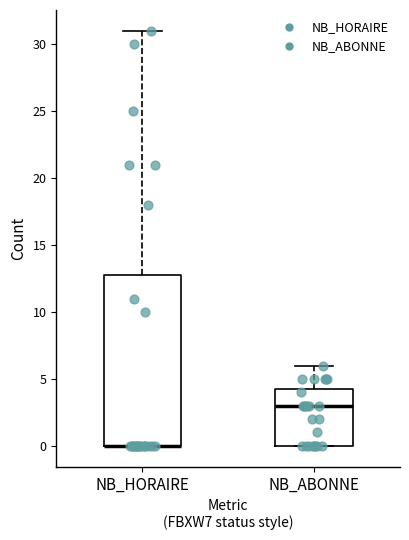

Reading left to right, transcribe this box plot: for each box, give where its median line is, the range the box spans, and where its two whiskers end, as read against the y-axis. The values are not printed on the chart, so give them approximately, as read against the axis.

NB_HORAIRE: median 0.0 (drawn on the box's lower edge), box 0.0 to 13.0, whiskers 0.0 to 31.0
NB_ABONNE: median 3.0, box 0.0 to 4.5, whiskers 0.0 to 6.0